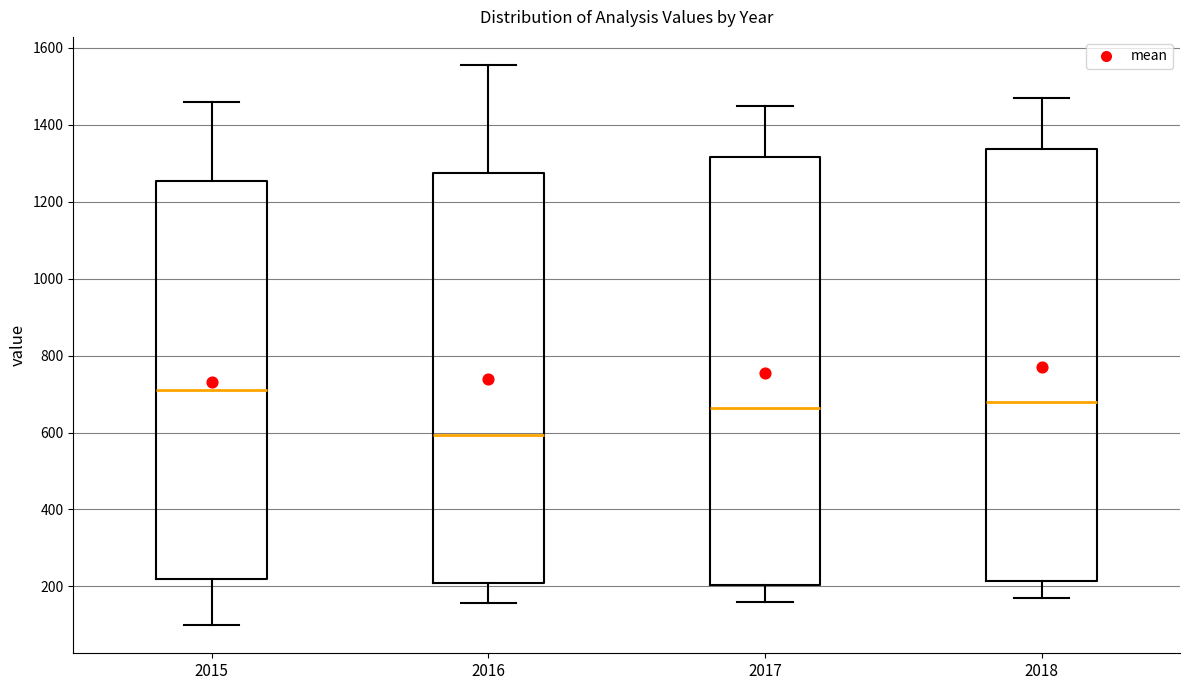

Reading left to right, transcribe this box plot: for each box, give where its median line is, the range the box spans, and where its two whiskers end, as read against the y-axis. The values are not printed on the chart, so give them approximately, as read against the axis.

2015: median 700, box 220 to 1260, whiskers 100 to 1460
2016: median 600, box 200 to 1280, whiskers 160 to 1560
2017: median 660, box 200 to 1320, whiskers 160 to 1460
2018: median 680, box 220 to 1340, whiskers 180 to 1480